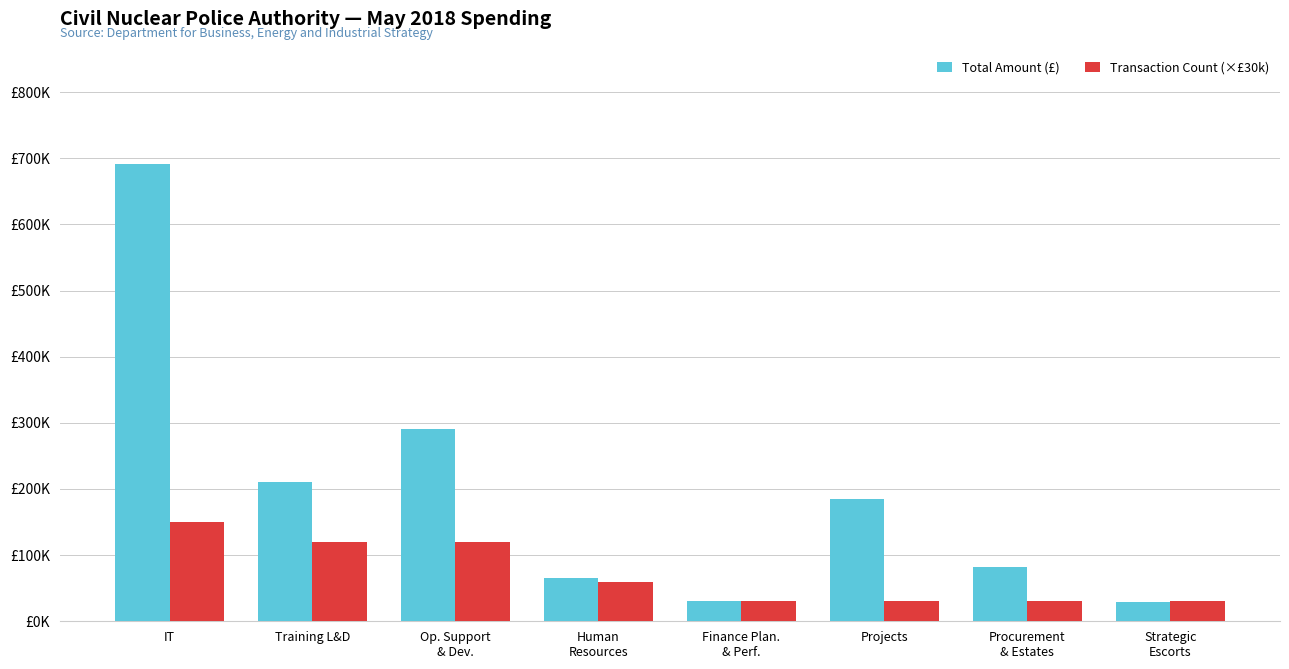

Is it true that Total Amount (£) equals 16702.6 at Human
Resources?

False